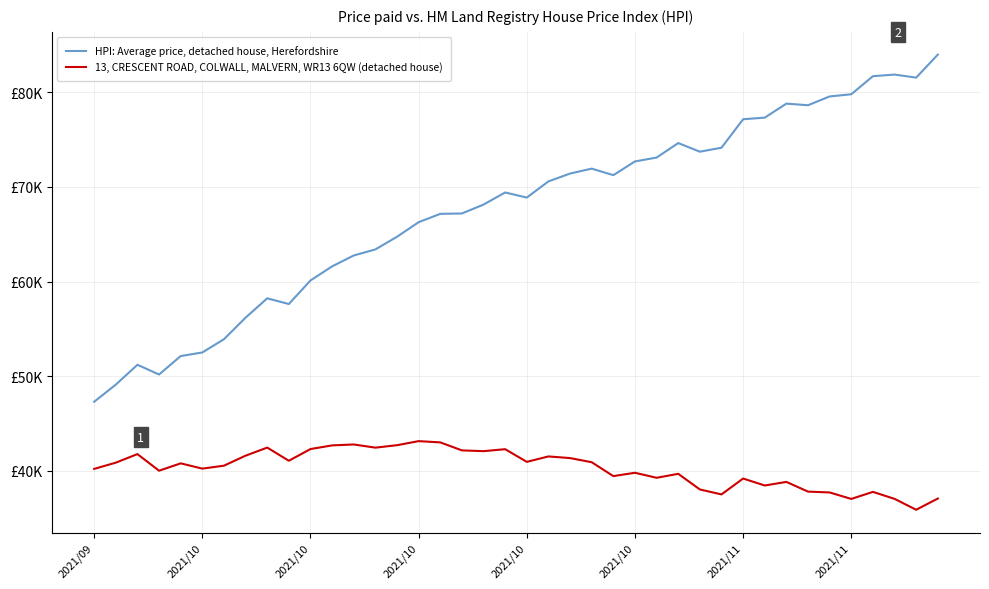

Reading right to left, list all the values displayed in this chart.

HPI: Average price, detached house, Herefordshire: 83990.0	81560.0	81880.0	81710.0	79800.0	79570.0	78640.0	78810.0	77330.0	77160.0	74150.0	73730.0	74640.0	73110.0	72700.0	71250.0	71940.0	71420.0	70590.0	68880.0	69420.0	68140.0	67200.0	67160.0	66280.0	64740.0	63400.0	62760.0	61610.0	60120.0	57630.0	58230.0	56190.0	53910.0	52510.0	52130.0	50180.0	51210.0	49110.0	47300.0
13, CRESCENT ROAD, COLWALL, MALVERN, WR13 6QW (detached house): 37071.5	35886.0	37038.0	37773.5	37030.0	37714.5	37804.0	38828.5	38450.5	39186.0	37507.5	38030.5	39684.0	39263.5	39795.0	39442.5	40909.0	41347.0	41521.5	40948.0	42287.0	42079.0	42160.0	43006.0	43138.0	42709.0	42450.0	42786.0	42688.5	42302.0	41065.5	42455.5	41601.5	40543.5	40233.5	40790.5	40013.0	41768.5	40863.5	40205.0